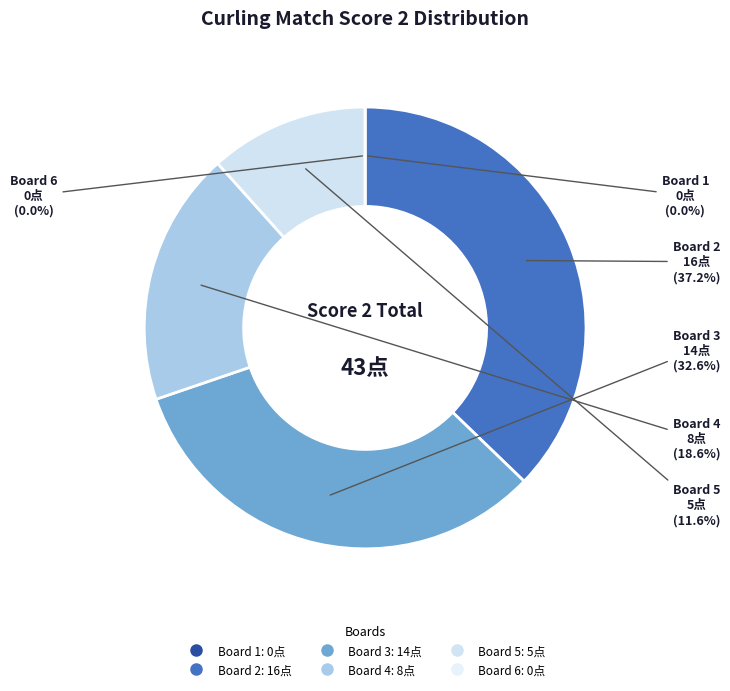

Is the sum of Board 4 and Board 1 greater than half?

No